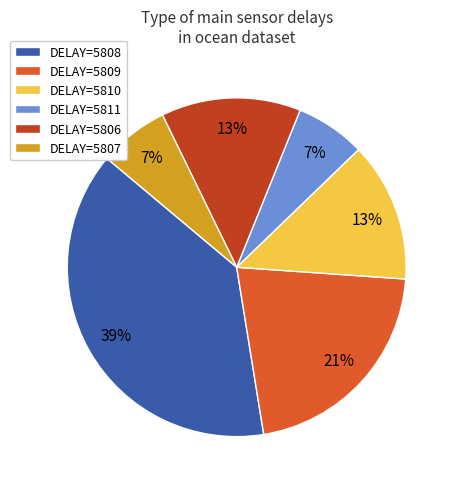

What percentage is the DELAY=5810 slice, to the nearest percent?

13%